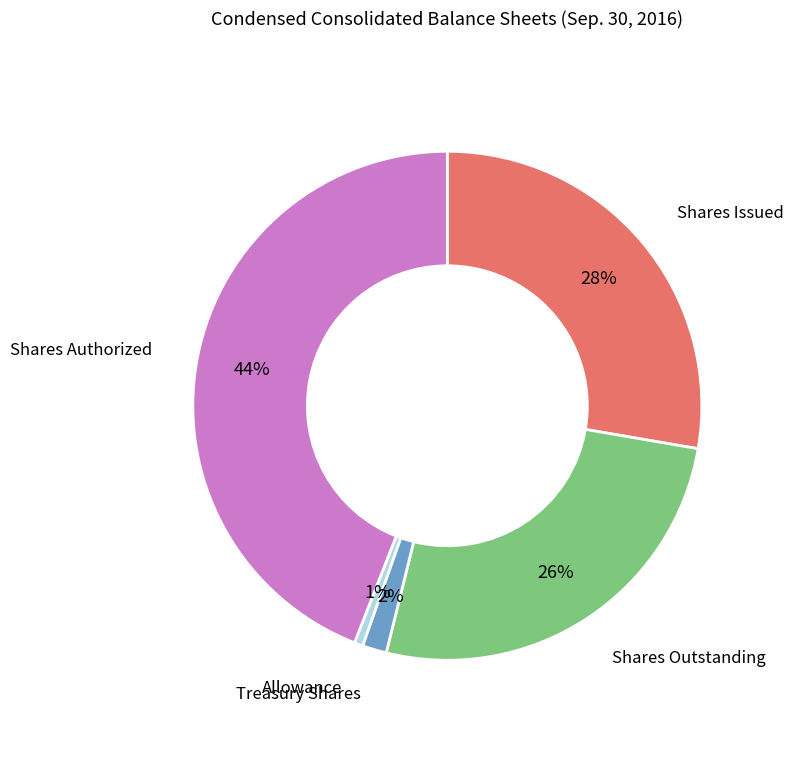

Is there a majority slice in this chart?

No